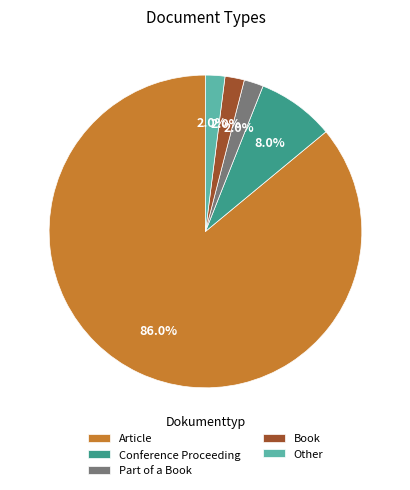

How much of the chart is everything except Article?

14.0%